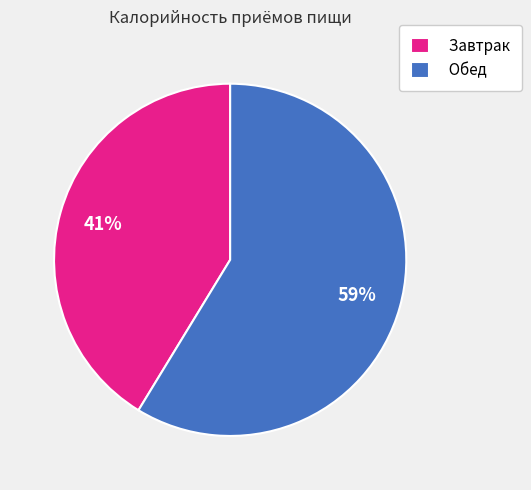

The Обед slice represents 59% of the pie. True or false?

True